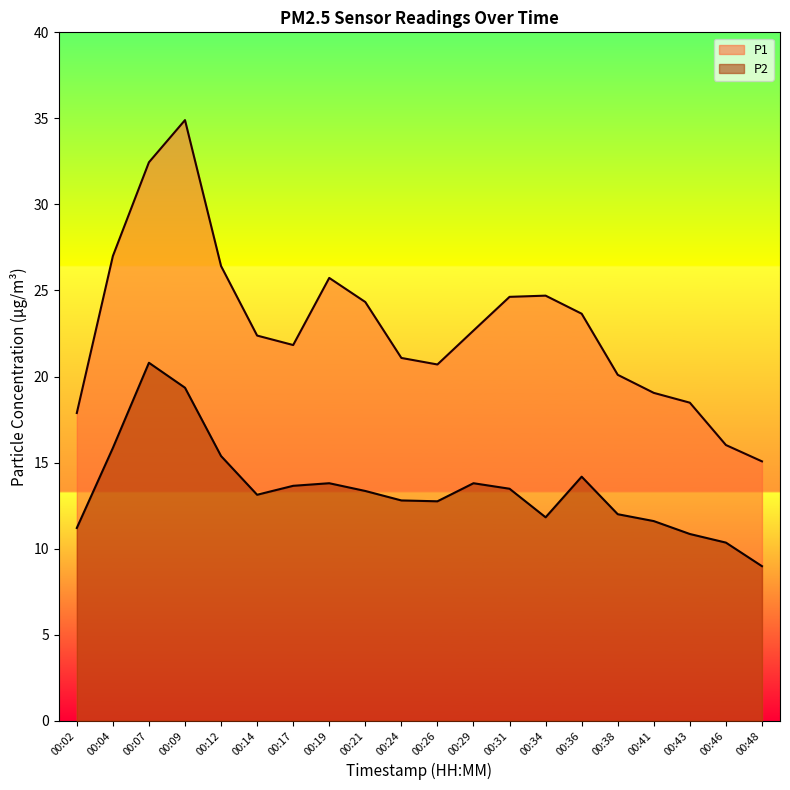

Which series changed the most between 00:21 and 00:48?

P1